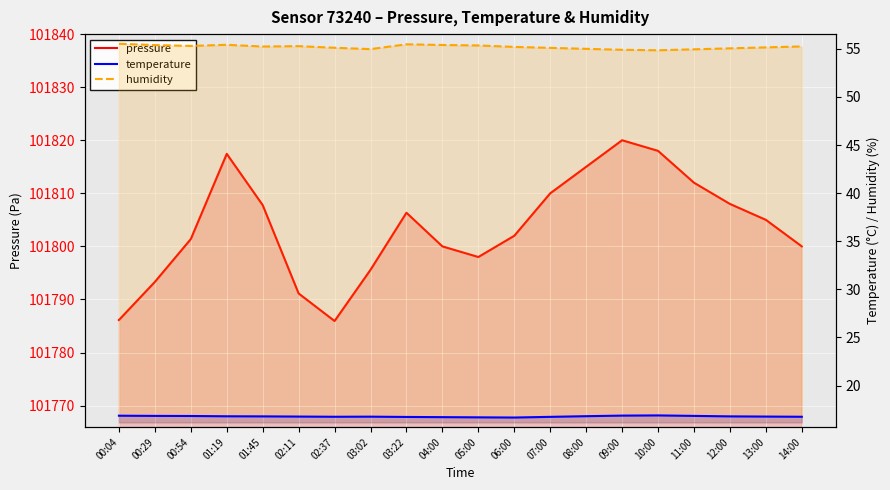

What is the spread (max minus min) of values at 00:04?

101769.3